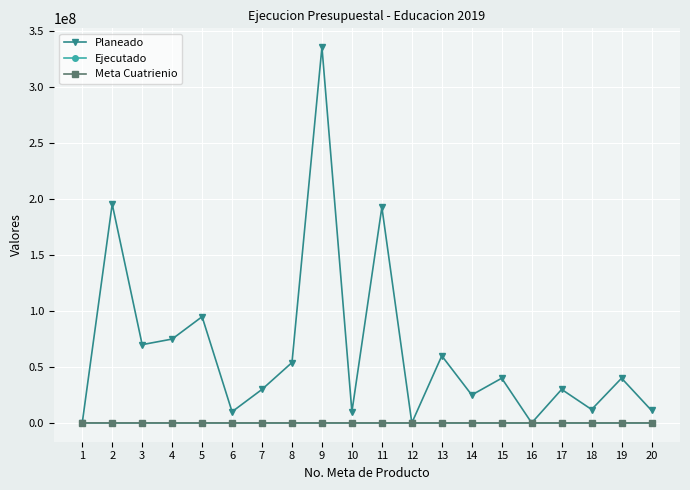

Which series has the widest spread of values?

Planeado